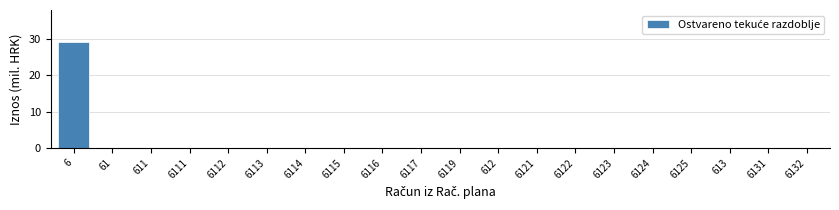

Reading right to left, list all the values displayed in this chart.

6132=0.0	6131=0.0	613=0.0	6125=0.0	6124=0.0	6123=0.0	6122=0.0	6121=0.0	612=0.0	6119=0.0	6117=0.0	6116=0.0	6115=0.0	6114=0.0	6113=0.0	6112=0.0	6111=0.0	611=0.0	61=0.0	6=29.1